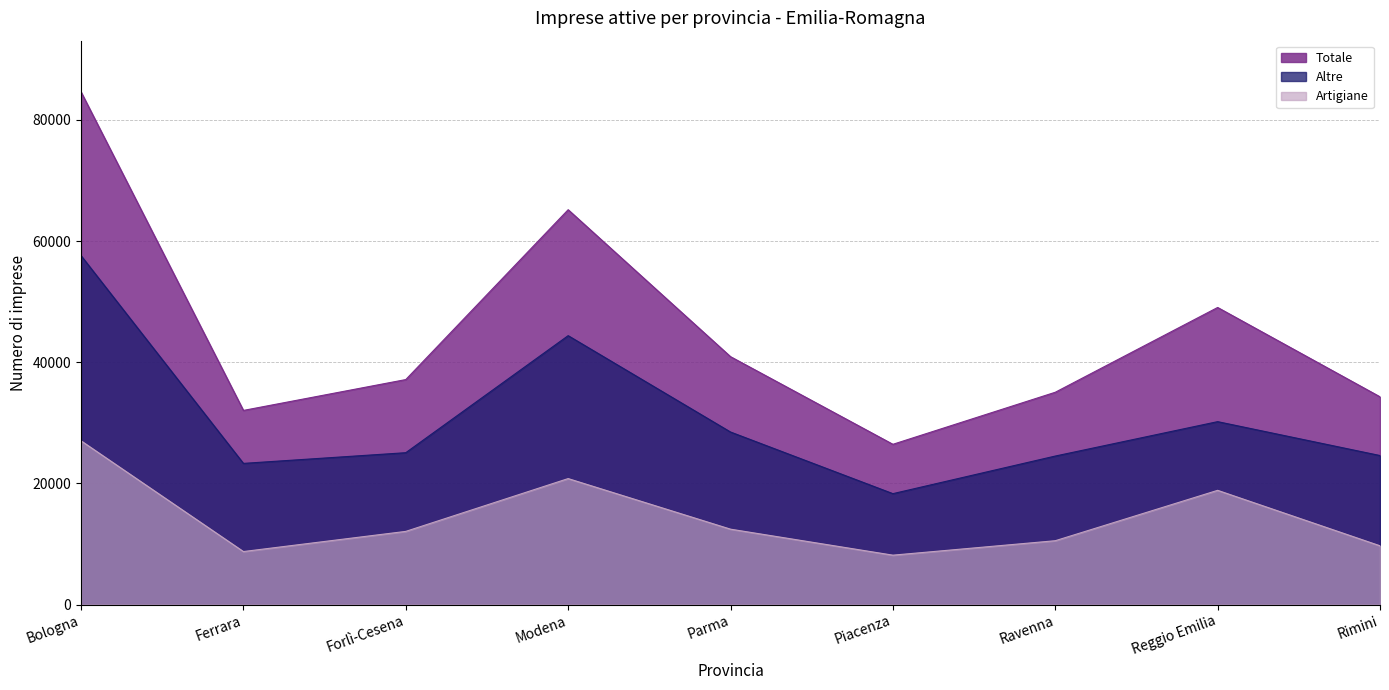

What is the maximum value shown in the chart?

84632